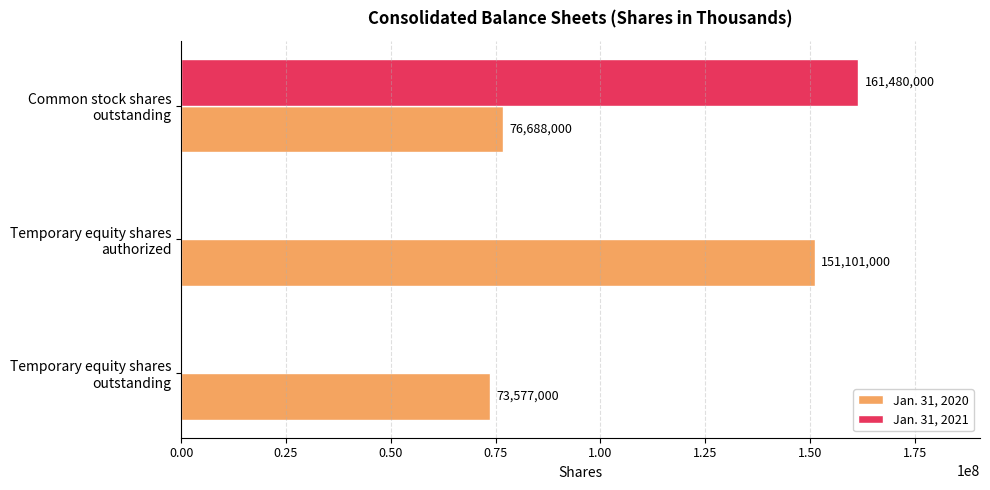

Which series has the largest total across all categories?

Jan. 31, 2020